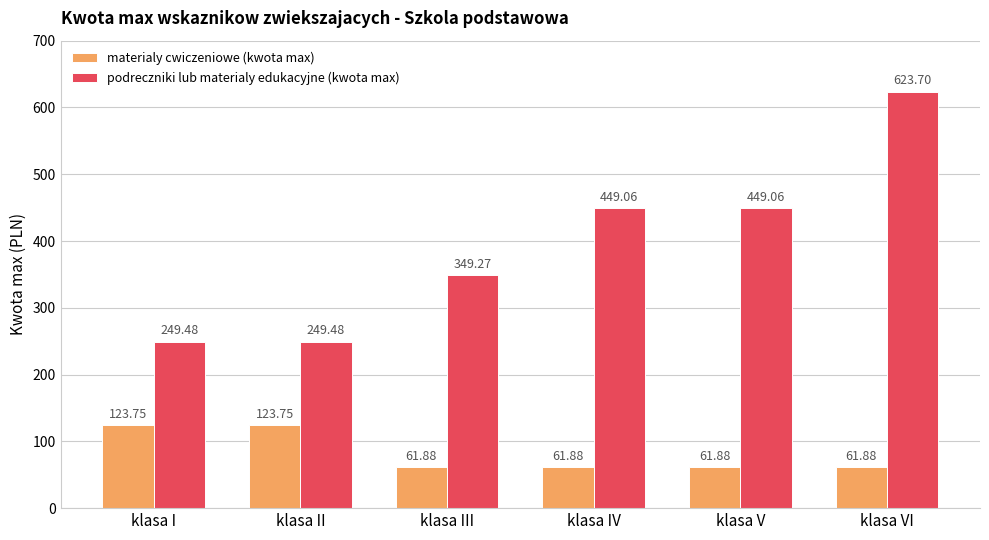

What is the difference between the maximum and minimum values in the materialy cwiczeniowe (kwota max) series?

61.9